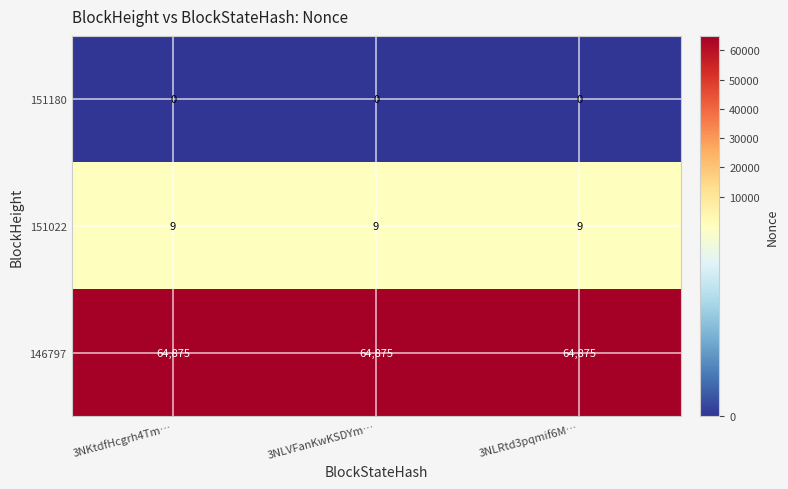

The value of 151022 at 3NLRtd3pqmif6M… is 9. True or false?

True